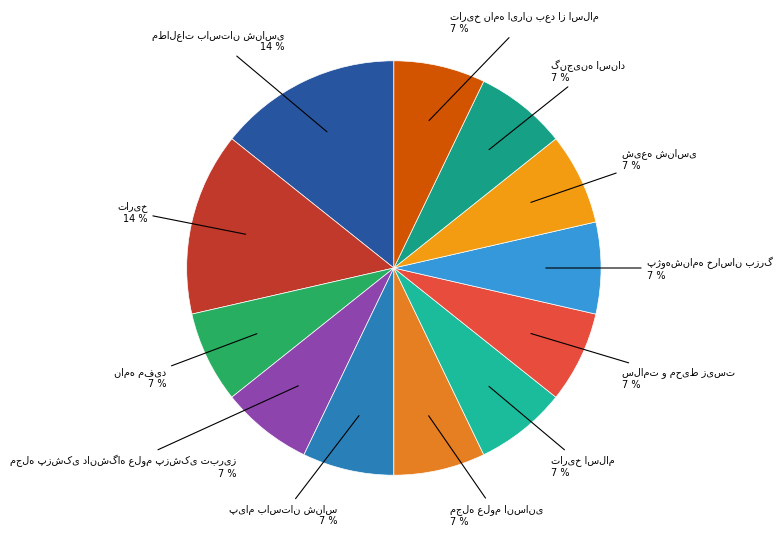

How many slices are in this pie chart?

12